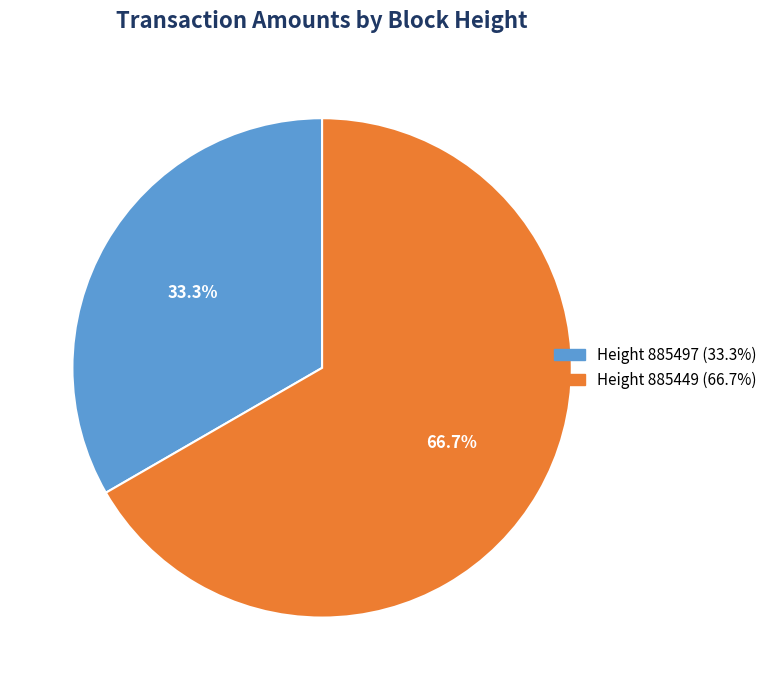

Which has a higher value, Height 885449 (66.7%) or Height 885497 (33.3%)?

Height 885449 (66.7%)